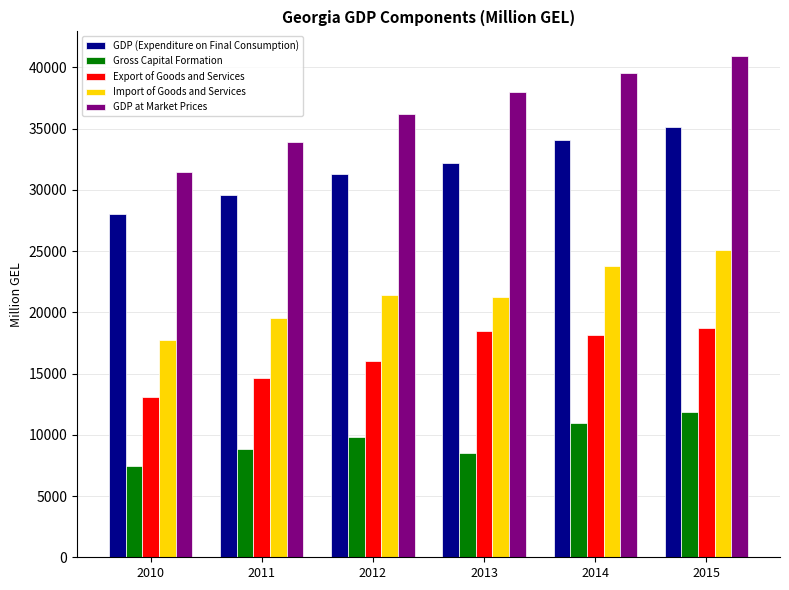

The value of GDP at Market Prices at 2015 is 21650.6. True or false?

False